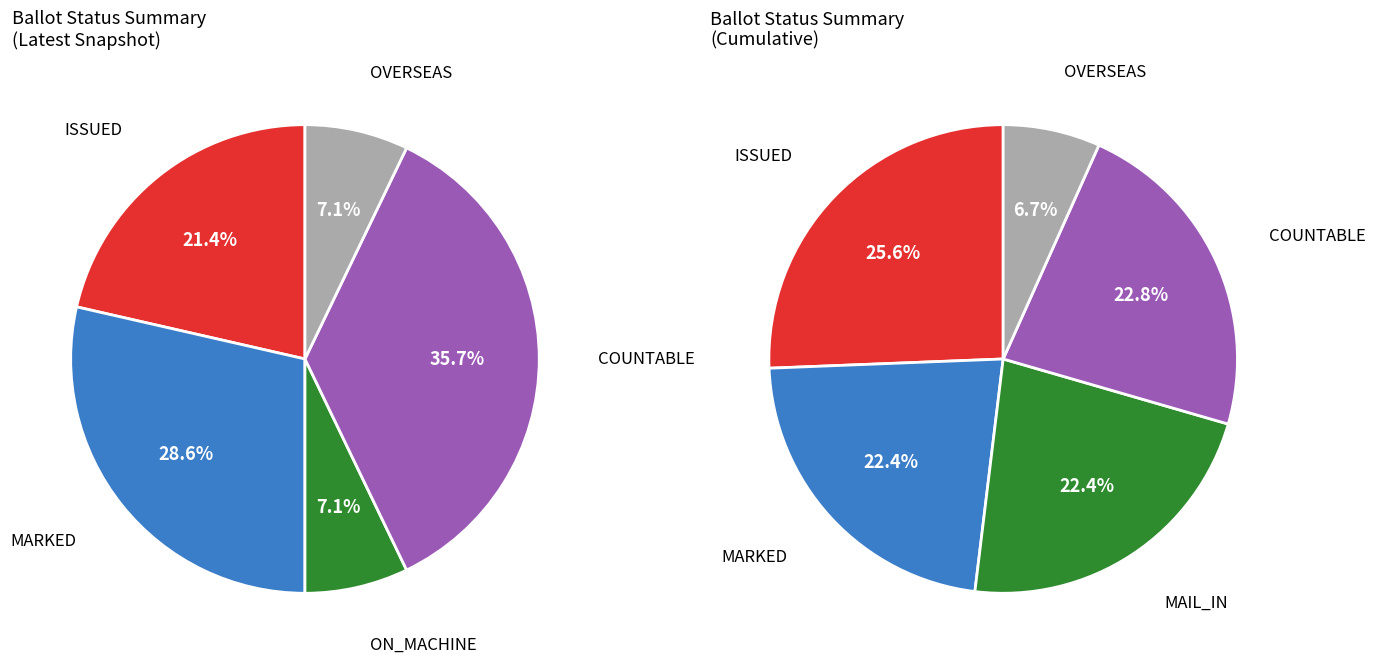

What is the ratio of the value at MARKED to the value at ISSUED?

1.3